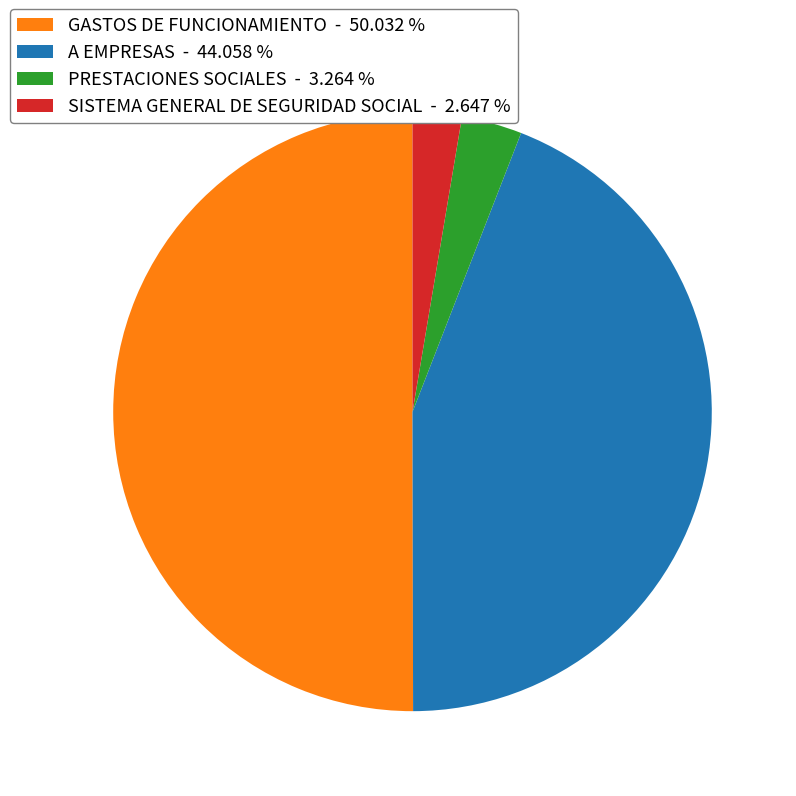

Is the sum of SISTEMA GENERAL DE SEGURIDAD SOCIAL and GASTOS DE FUNCIONAMIENTO greater than half?

Yes